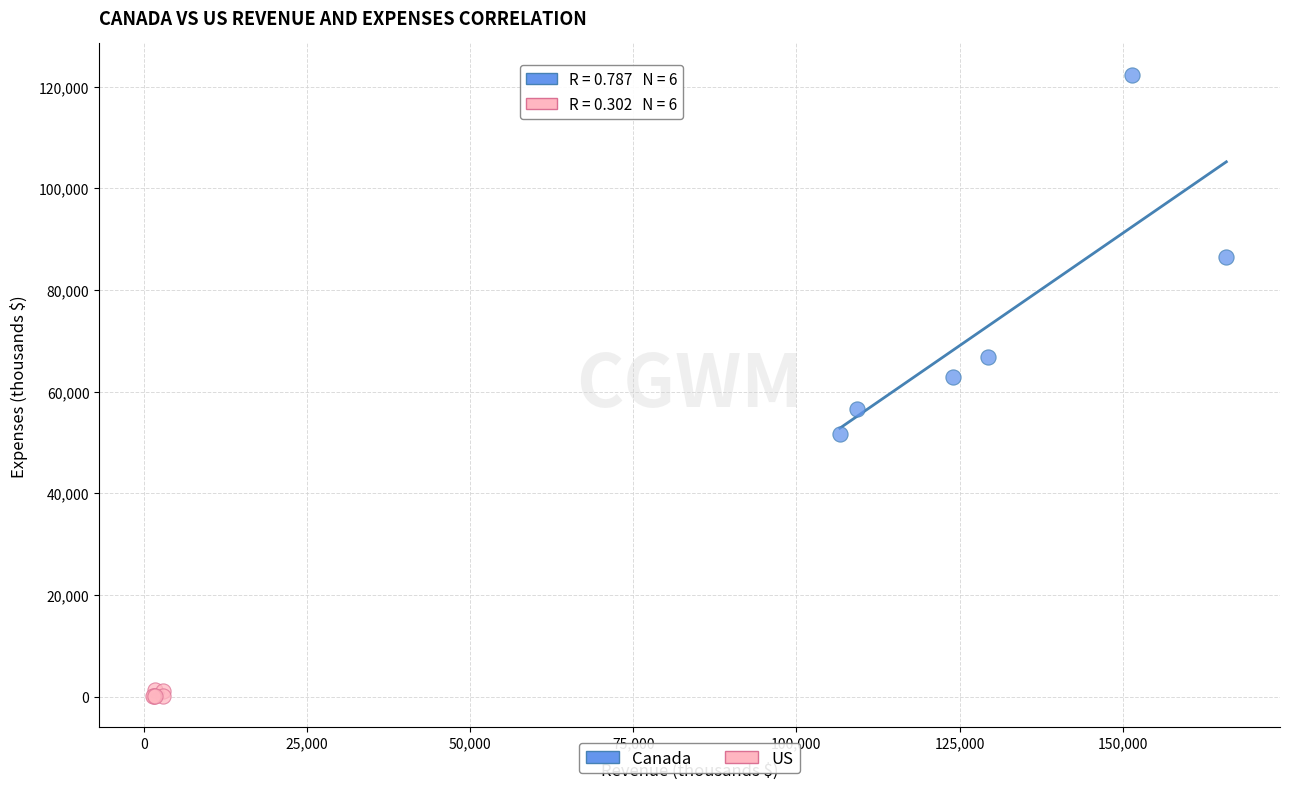

Which series contains the highest Y value?

Canada